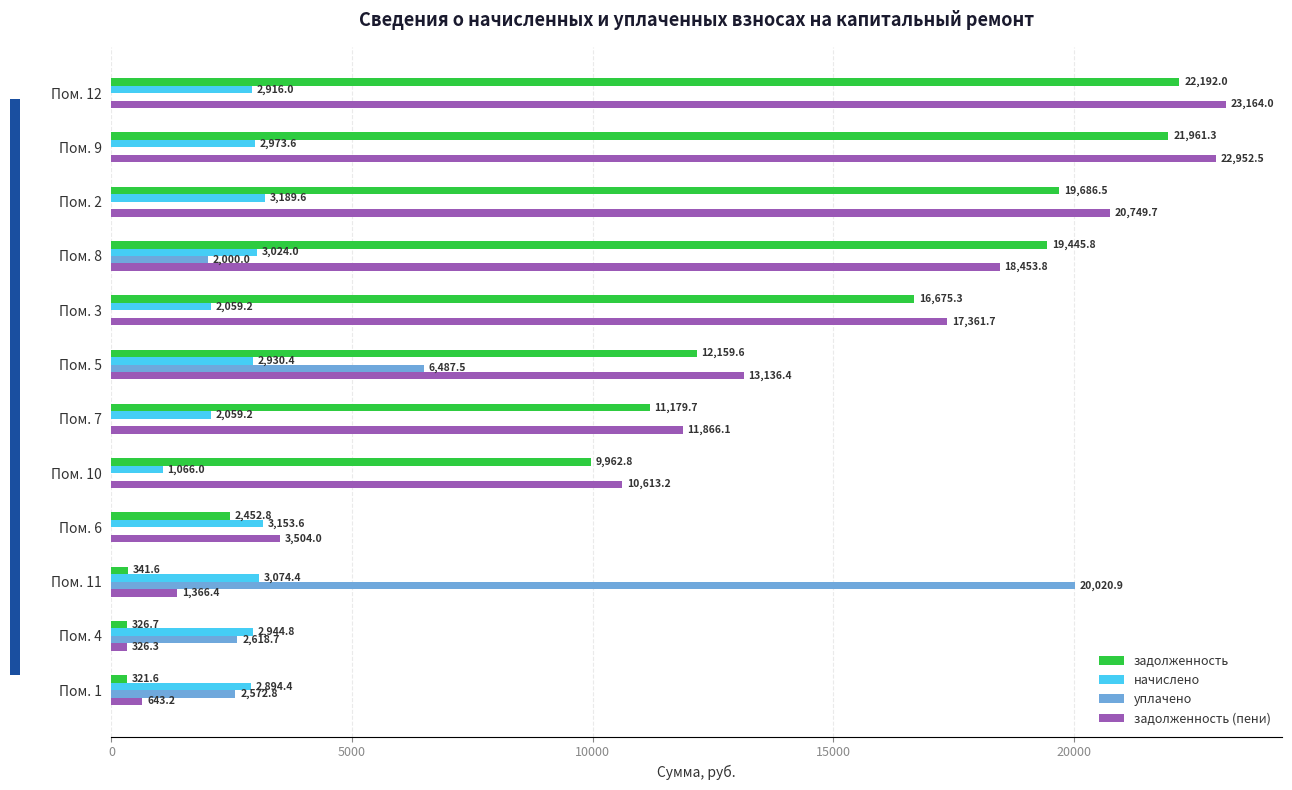

What value does the задолженность series have at Пом. 1?

321.6